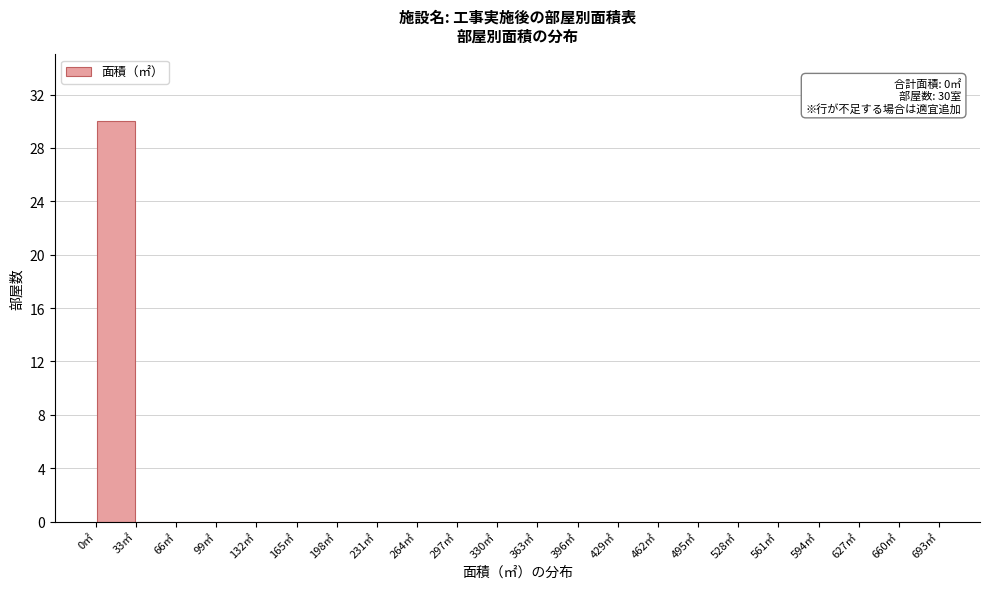

Over which range of the x-axis is the bar tallest?

0 to 33